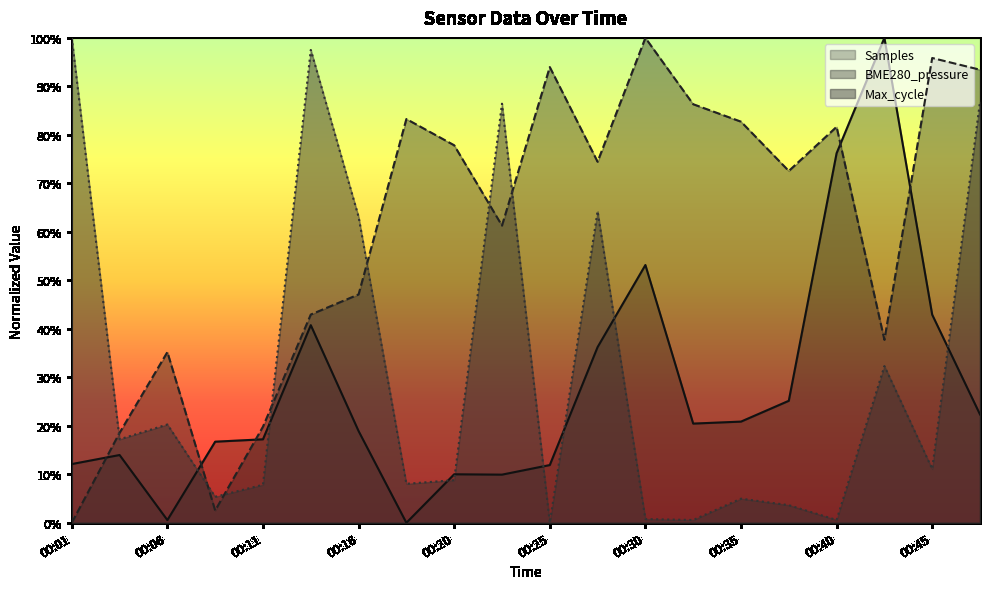

Which category has the lowest value in the BME280_pressure series?

00:01